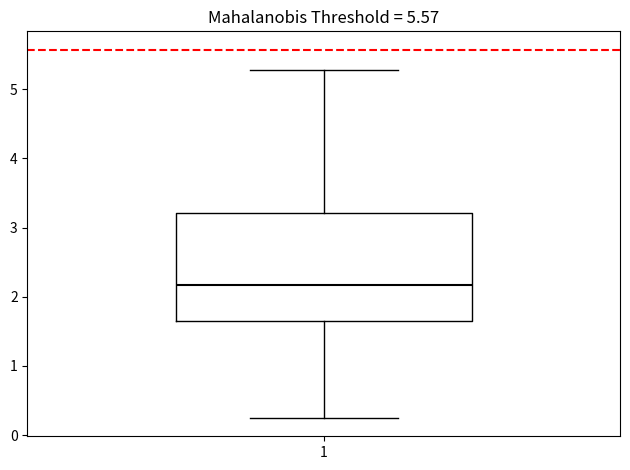

Read this box plot against the y-axis: the position of the median line, the range covered by the box, and the ends of both whiskers. The values are not printed on the chart, so give them approximately, as read against the axis.

median 2.2, box 1.6 to 3.2, whiskers 0.2 to 5.3